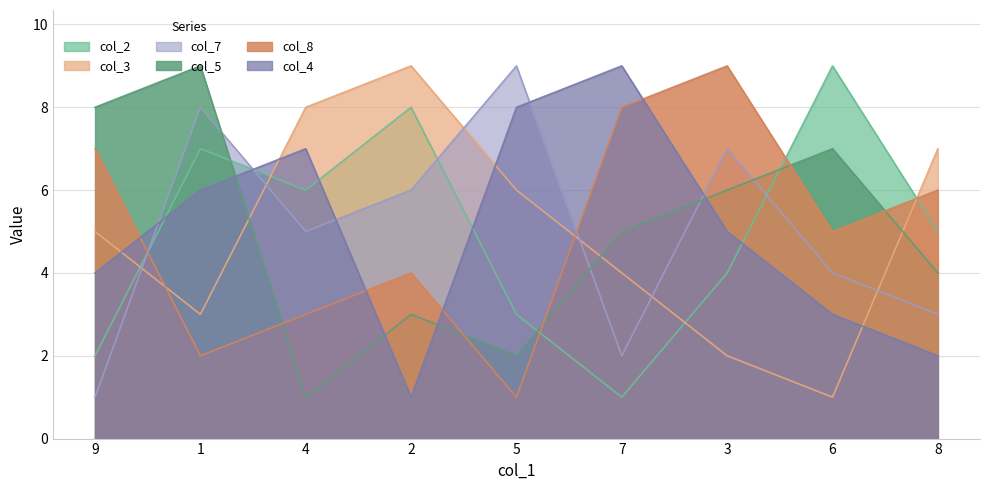

Which series has the largest range (max minus min)?

col_2